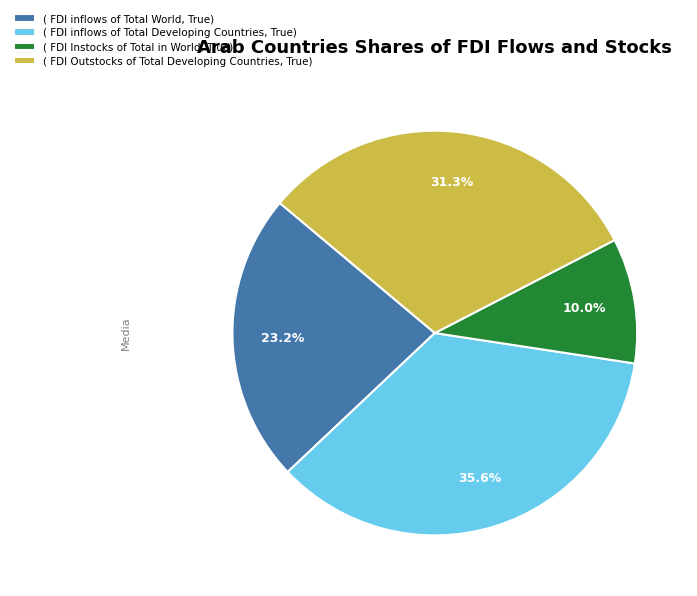

Combined, do ( FDI inflows of Total Developing Countries, True) and ( FDI Outstocks of Total Developing Countries, True) account for over 50%?

Yes